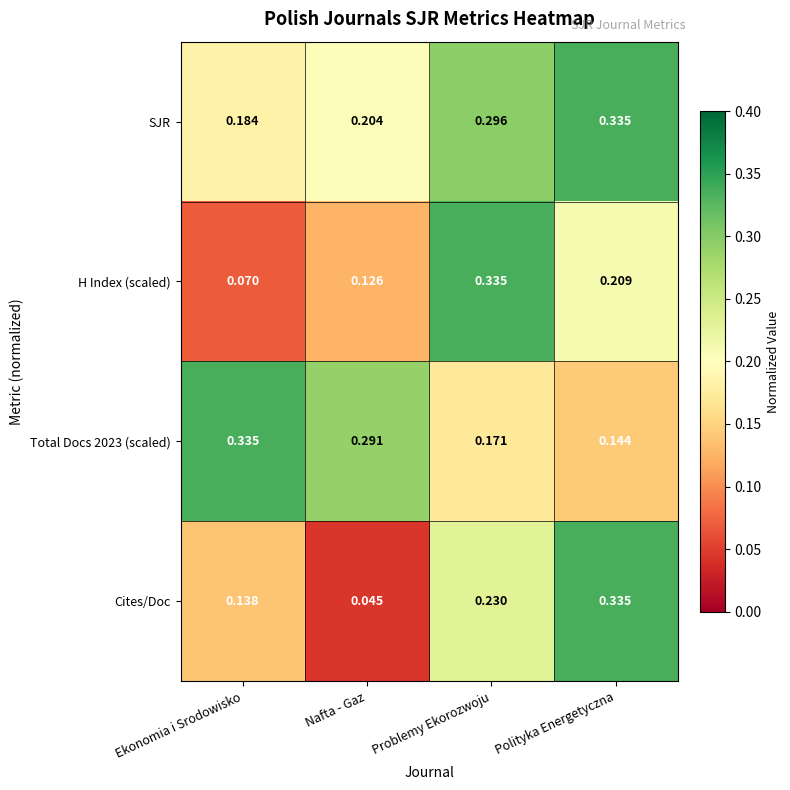

Which label corresponds to the smallest value in the chart?

Nafta - Gaz